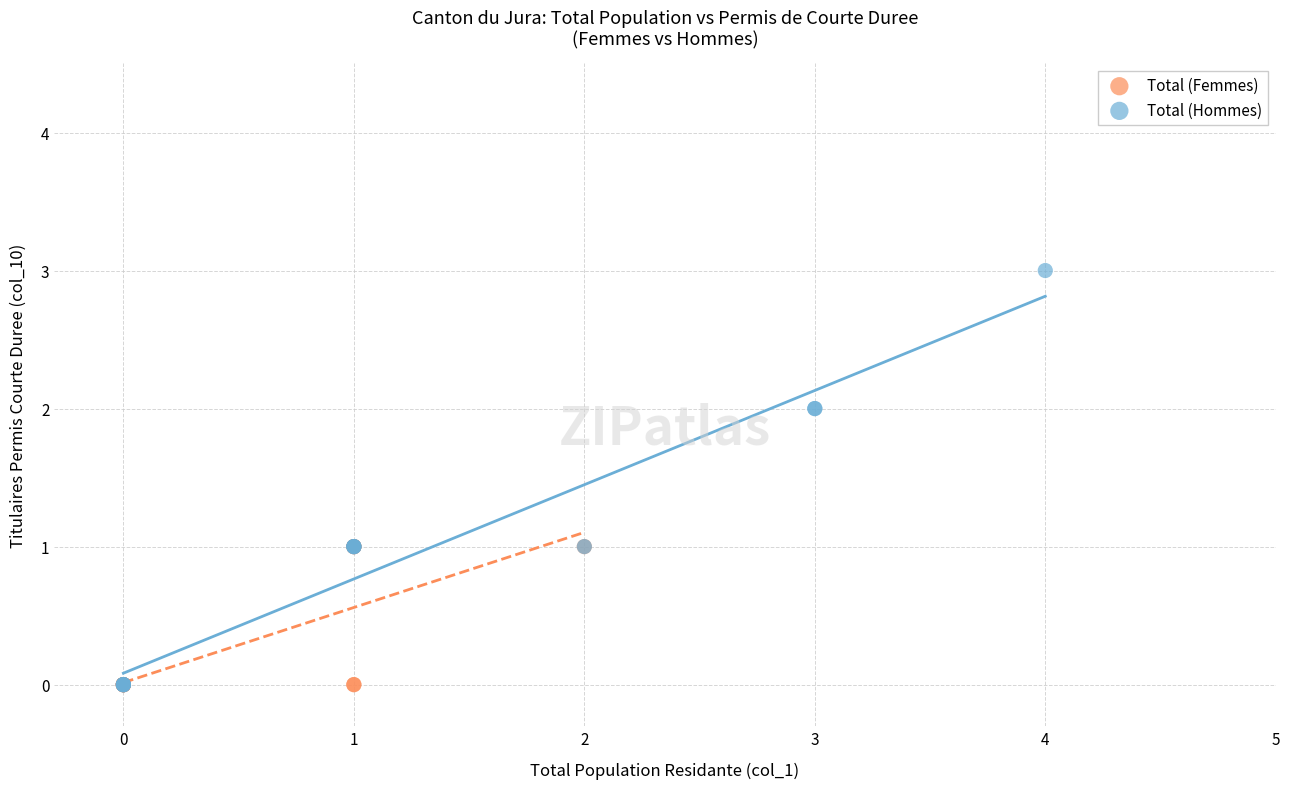

Which series reaches the maximum Y coordinate?

Total (Hommes)